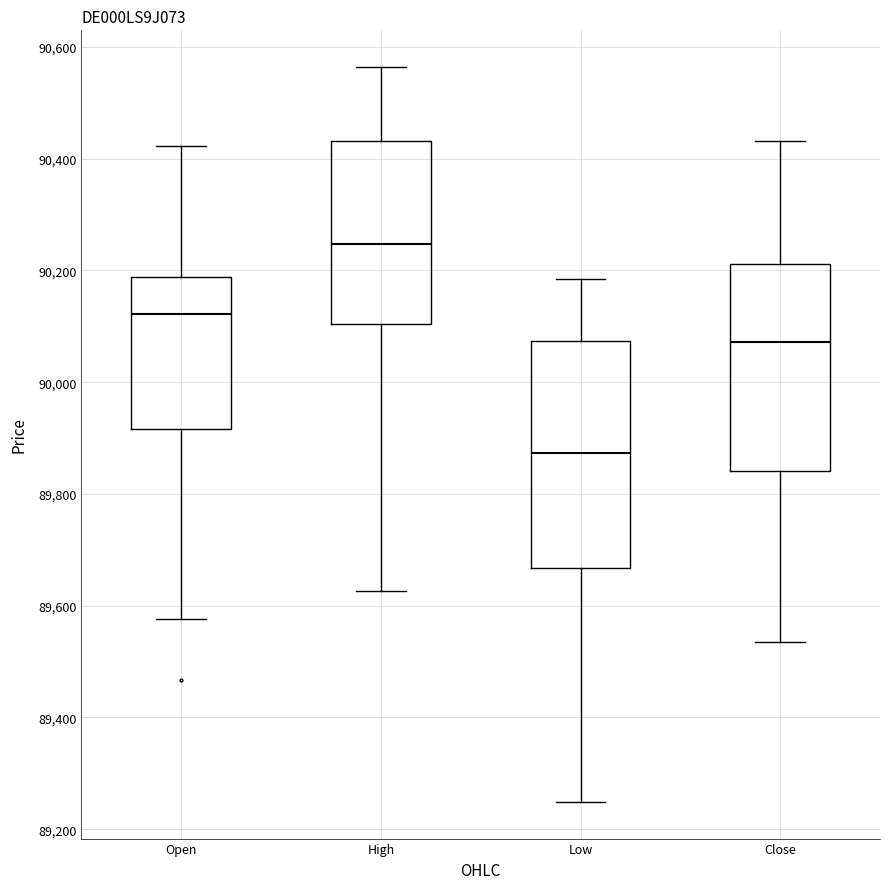

Reading left to right, transcribe this box plot: for each box, give where its median line is, the range the box spans, and where its two whiskers end, as read against the y-axis. The values are not printed on the chart, so give them approximately, as read against the axis.

Open: median 90120, box 89920 to 90180, whiskers 89580 to 90420
High: median 90240, box 90100 to 90440, whiskers 89620 to 90560
Low: median 89880, box 89660 to 90080, whiskers 89240 to 90180
Close: median 90080, box 89840 to 90220, whiskers 89540 to 90440